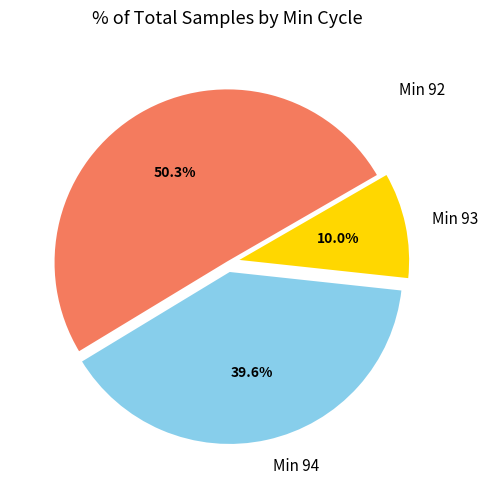

What is the ratio of the value at Min 94 to the value at Min 92?

0.8